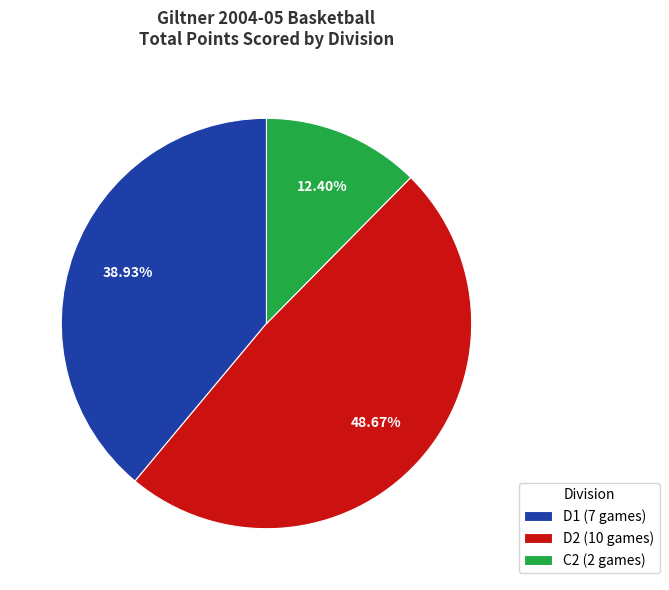

Is C2 the majority of the pie?

No